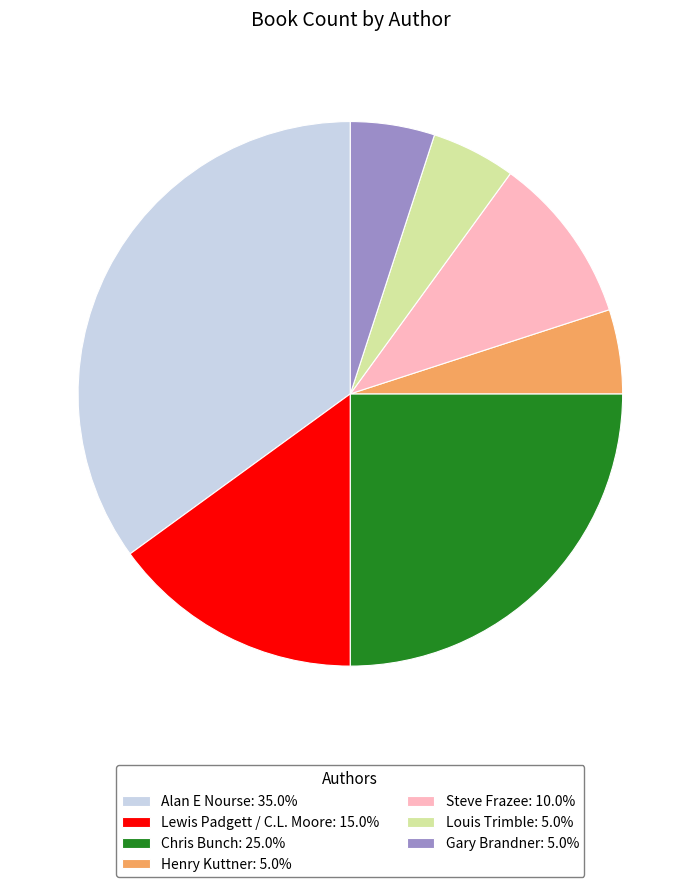

Is the sum of Gary Brandner: 5.0% and Steve Frazee: 10.0% greater than half?

No